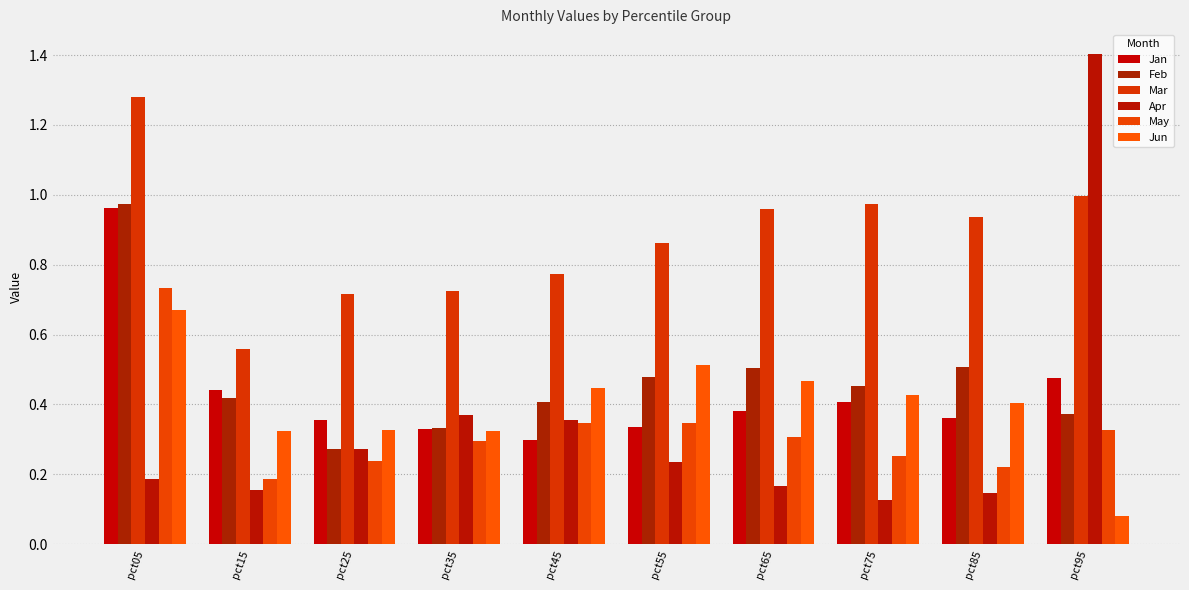

Are the bars horizontal?

No